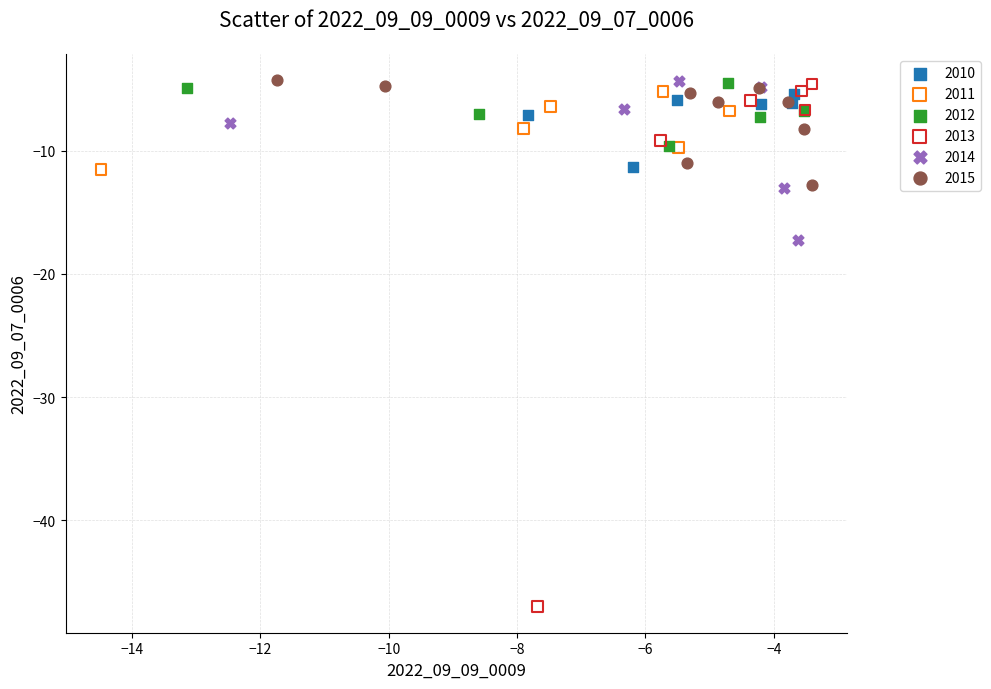

Which series contains the lowest Y value?

2013